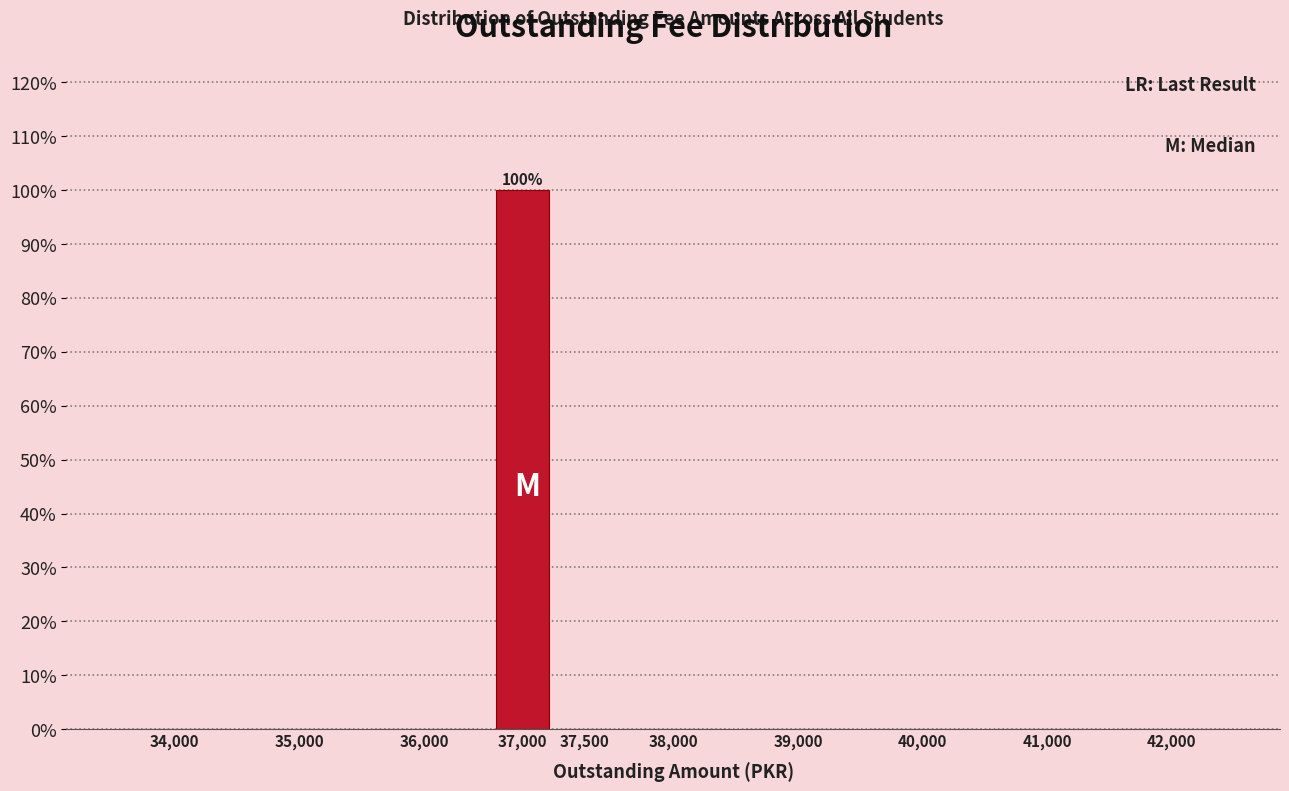

Reading left to right, transcribe all the data shown in this chart.

34,000=0	35,000=0	36,000=0	37,000=100	37,500=0	38,000=0	39,000=0	40,000=0	41,000=0	42,000=0